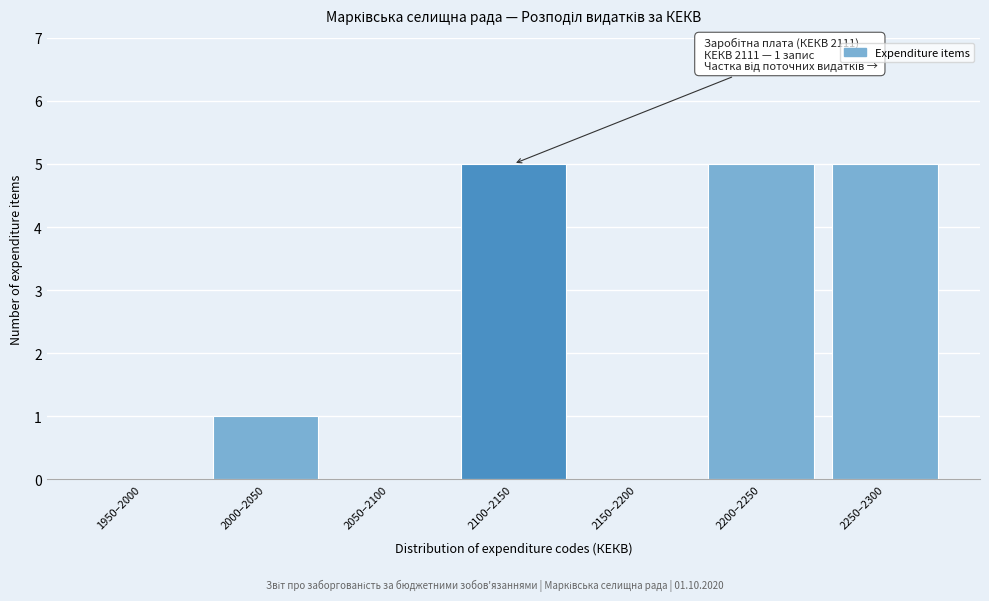

Reading right to left, extract all data points from this chart.

2250–2300=5	2200–2250=5	2150–2200=0	2100–2150=5	2050–2100=0	2000–2050=1	1950–2000=0